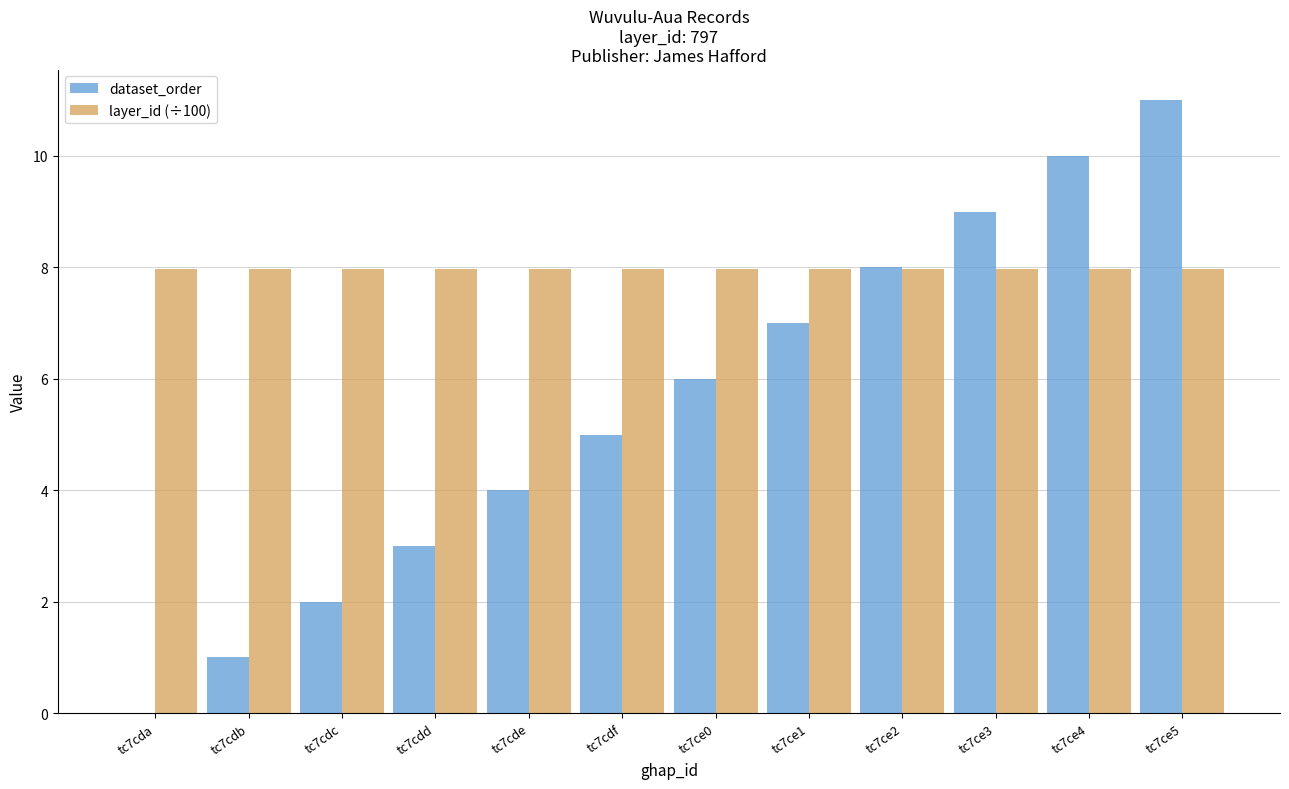

What are all the series names shown in the legend?

dataset_order, layer_id (÷100)